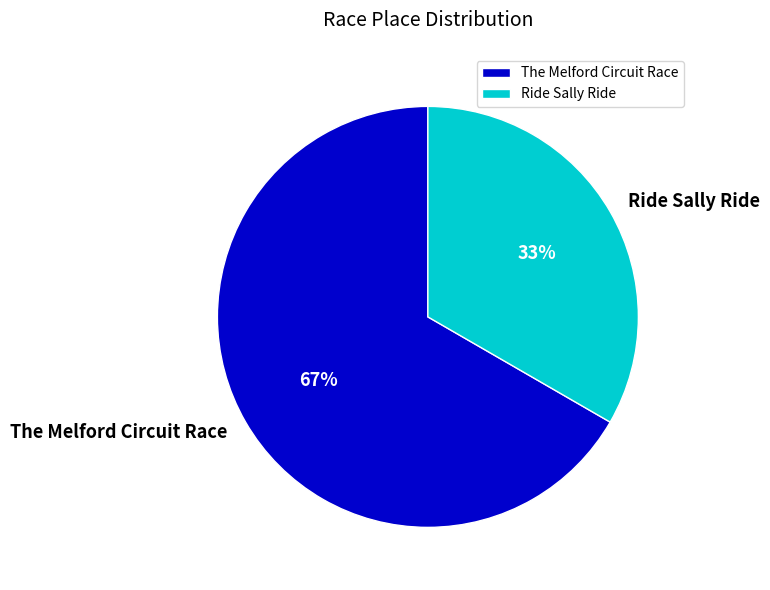

What percentage is the The Melford Circuit Race slice, to the nearest percent?

67%